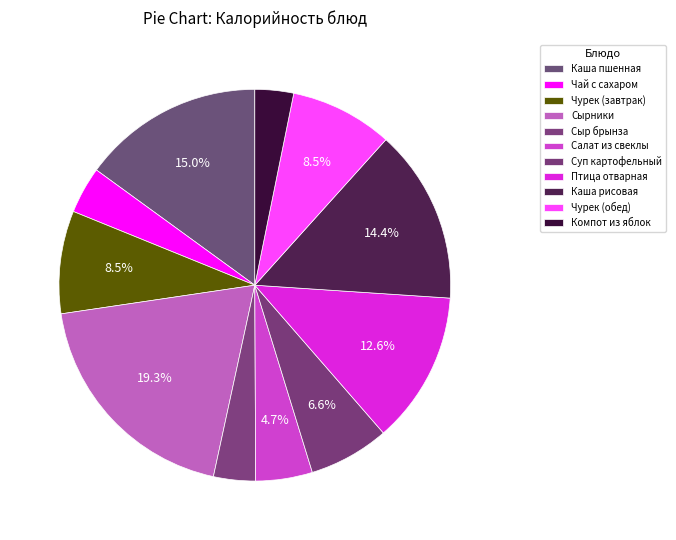

What is the change in value from Суп картофельный to Компот из яблок?

-51